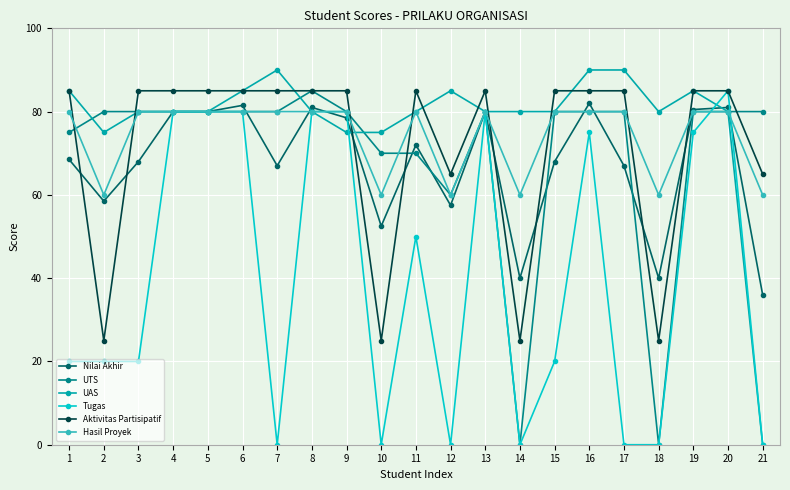

What are all the series names shown in the legend?

Nilai Akhir, UTS, UAS, Tugas, Aktivitas Partisipatif, Hasil Proyek